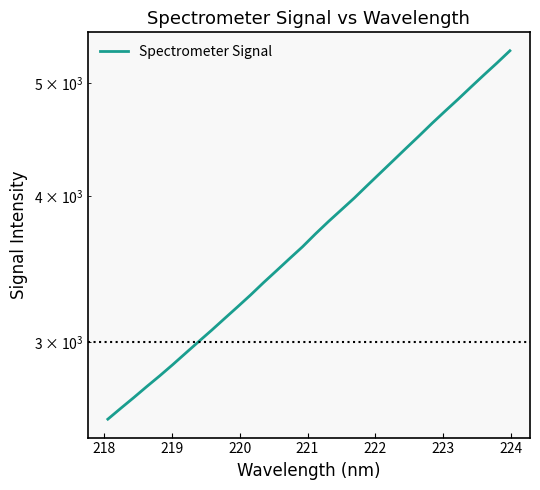

The value at 12 is 4637.9. True or false?

False